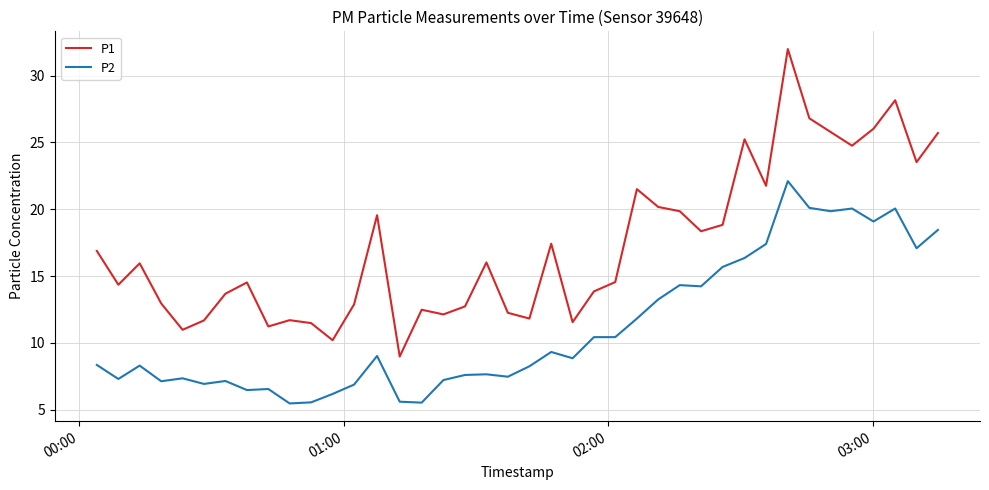

True or false: P1 and P2 cross at least once.

False